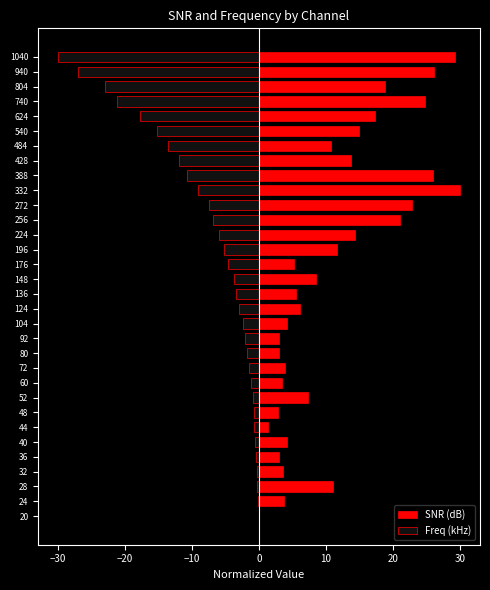

Between 388 and 24, which is larger?

388